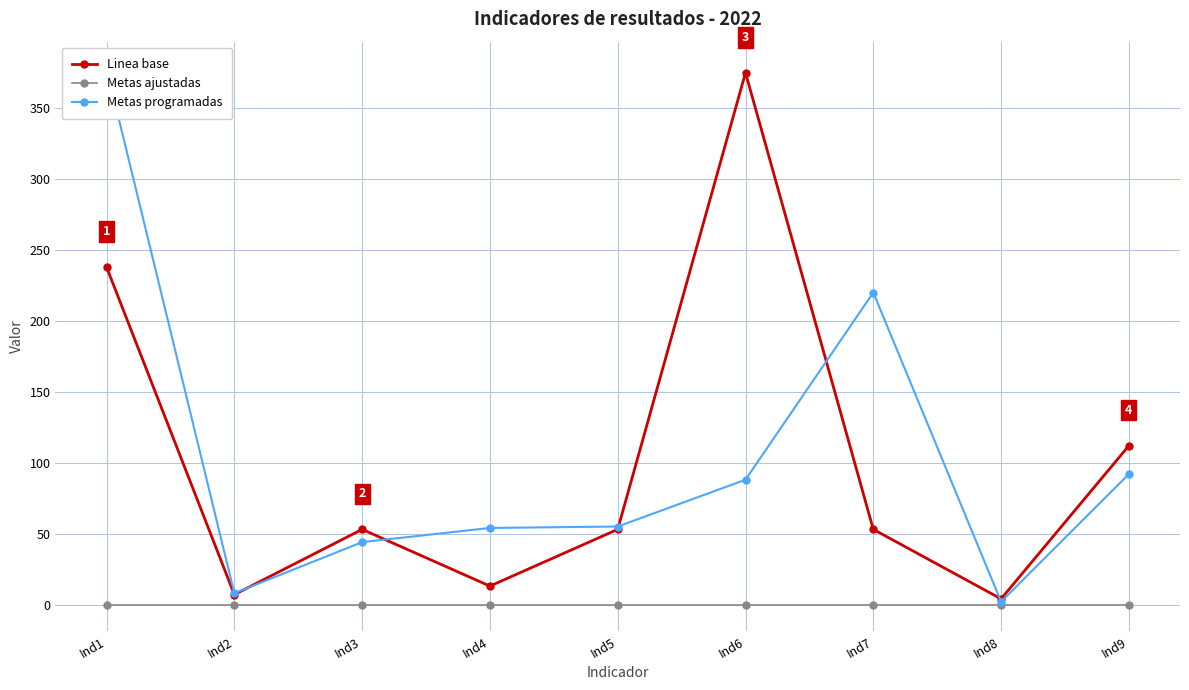

The value of Linea base at Ind8 is 4. True or false?

True